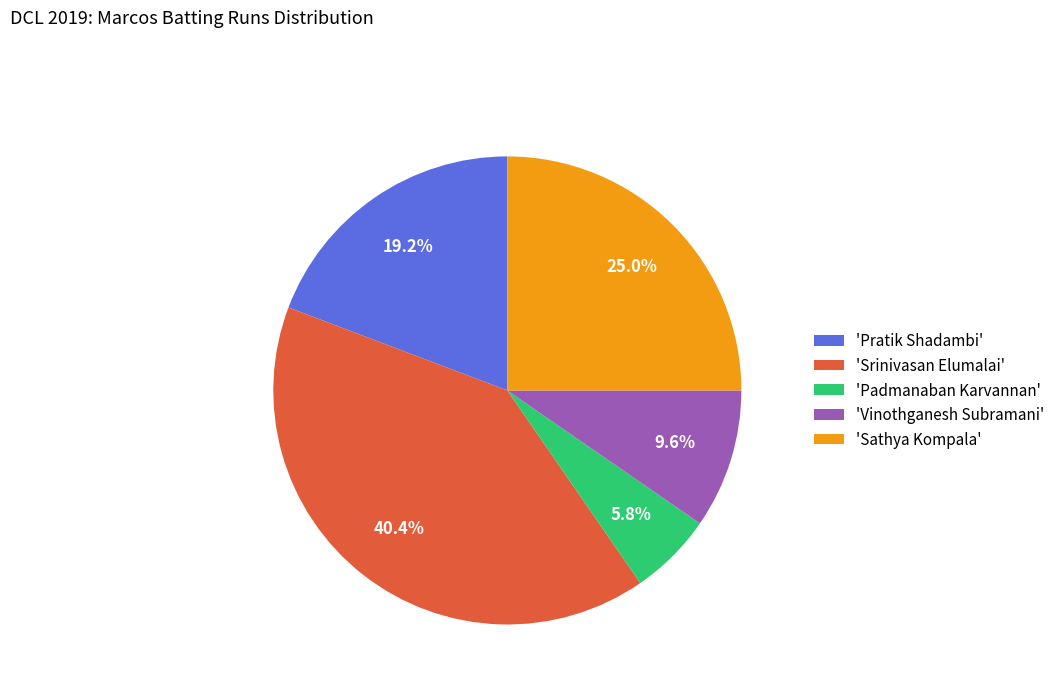

What portion of the pie excludes 'Srinivasan Elumalai'?

59.6%